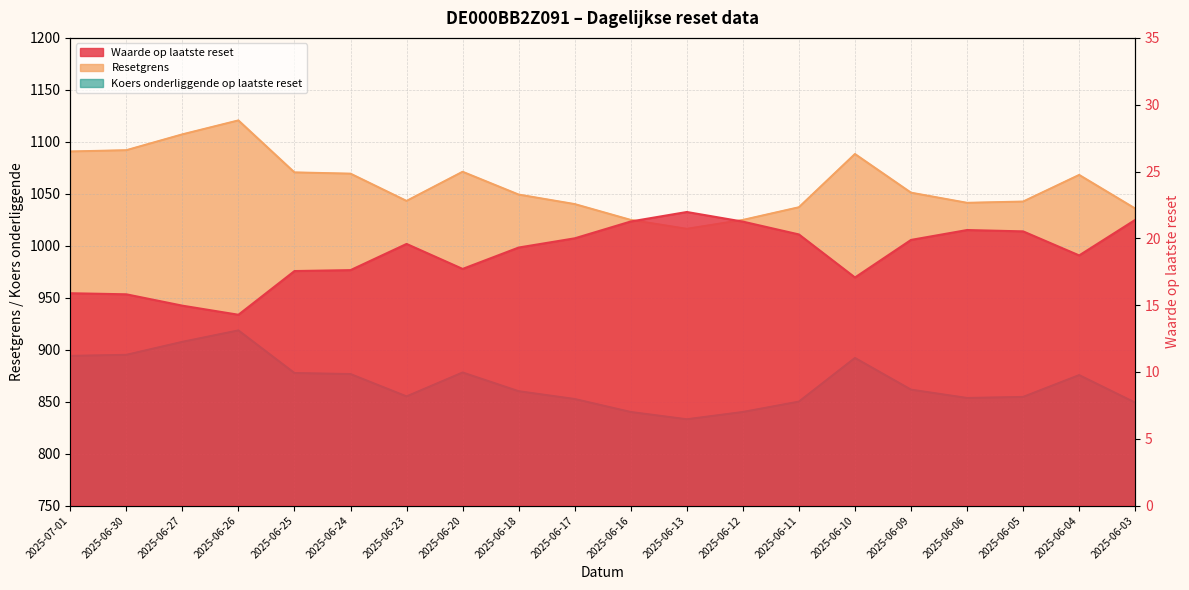

Is it true that Resetgrens equals 635.2 at 2025-06-13?

False